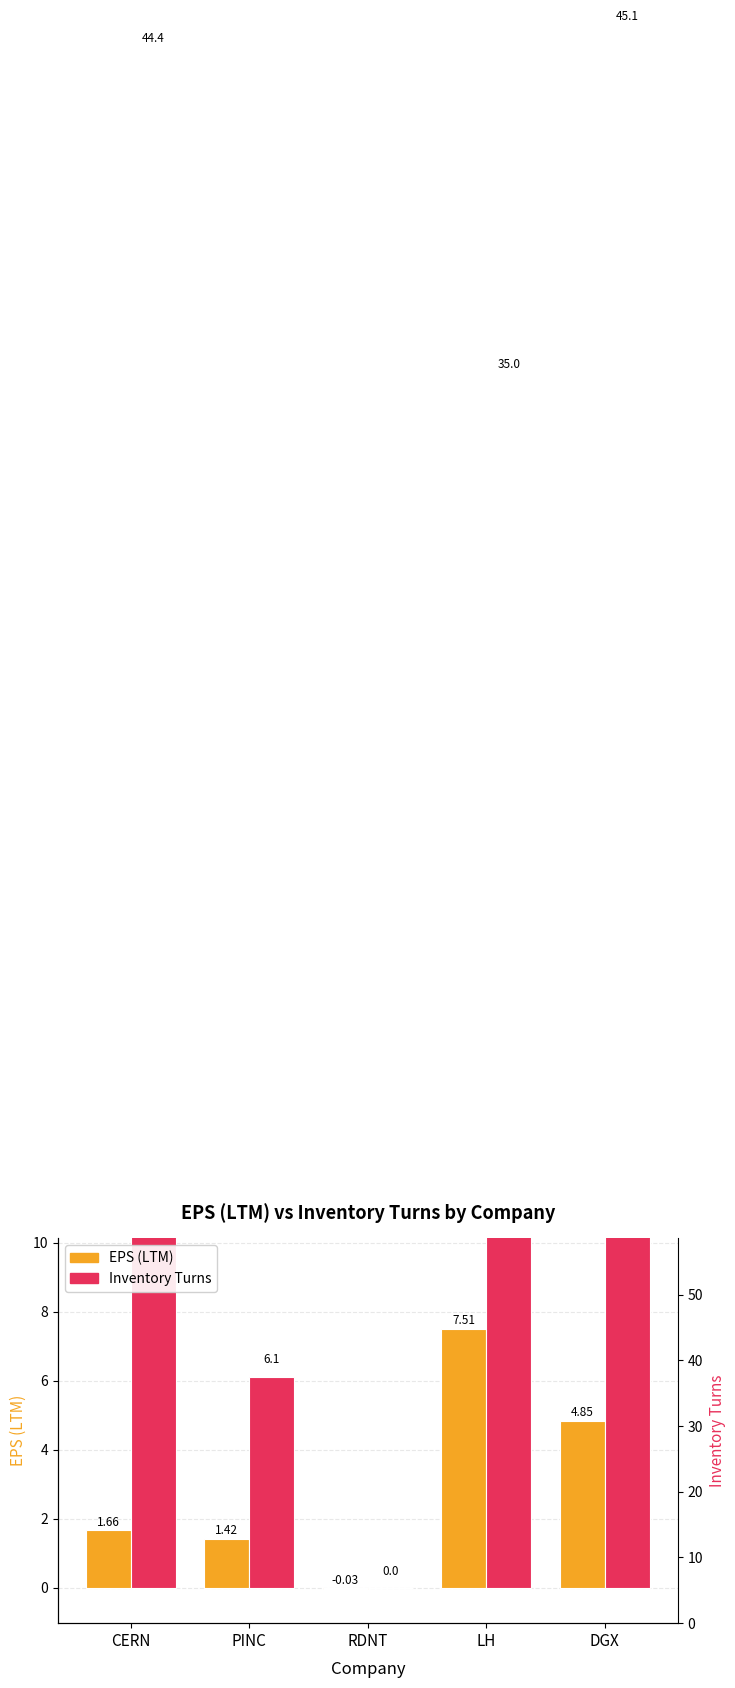

Are the bars horizontal?

No